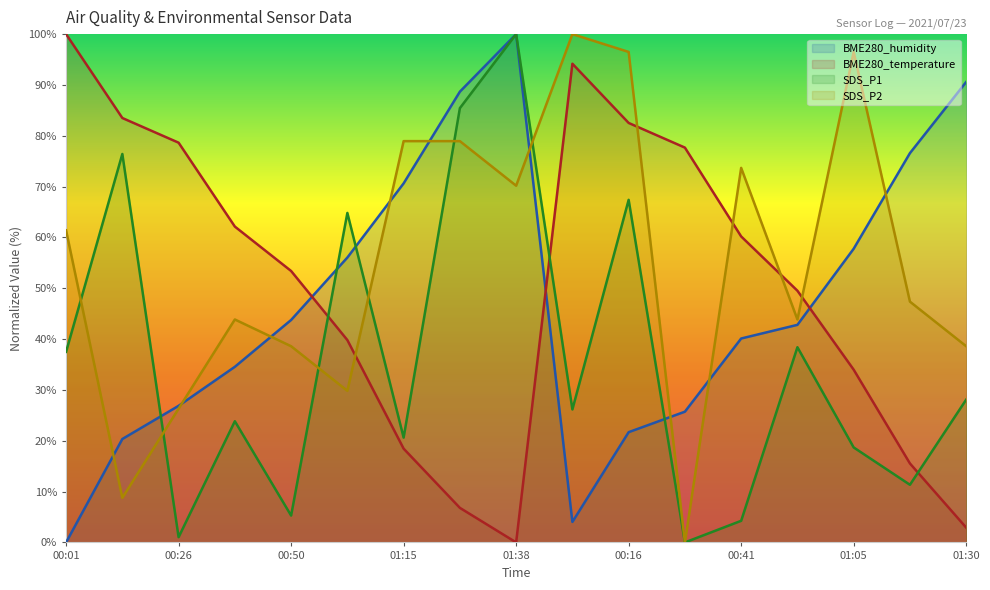

Reading left to right, transcribe all the data shown in this chart.

BME280_temperature: 00:01=100.0	00:14=83.5	00:26=78.6	00:38=62.1	00:50=53.4	01:03=39.8	01:15=18.4	01:28=6.8	01:38=0.0	00:04=94.2	00:16=82.5	00:28=77.7	00:41=60.2	00:53=49.5	01:05=34.0	01:18=15.5	01:30=2.9
BME280_humidity: 00:01=0.0	00:14=20.3	00:26=26.9	00:38=34.5	00:50=43.8	01:03=56.0	01:15=70.6	01:28=88.7	01:38=100.0	00:04=4.0	00:16=21.7	00:28=25.7	00:41=40.1	00:53=42.8	01:05=57.8	01:18=76.6	01:30=90.6
SDS_P1: 00:01=37.5	00:14=76.4	00:26=1.0	00:38=23.8	00:50=5.3	01:03=64.8	01:15=20.6	01:28=85.4	01:38=100.0	00:04=26.2	00:16=67.4	00:28=0.0	00:41=4.3	00:53=38.4	01:05=18.7	01:18=11.3	01:30=28.1
SDS_P2: 00:01=61.4	00:14=8.8	00:26=26.3	00:38=43.9	00:50=38.6	01:03=29.8	01:15=78.9	01:28=78.9	01:38=70.2	00:04=100.0	00:16=96.5	00:28=0.0	00:41=73.7	00:53=43.9	01:05=96.5	01:18=47.4	01:30=38.6